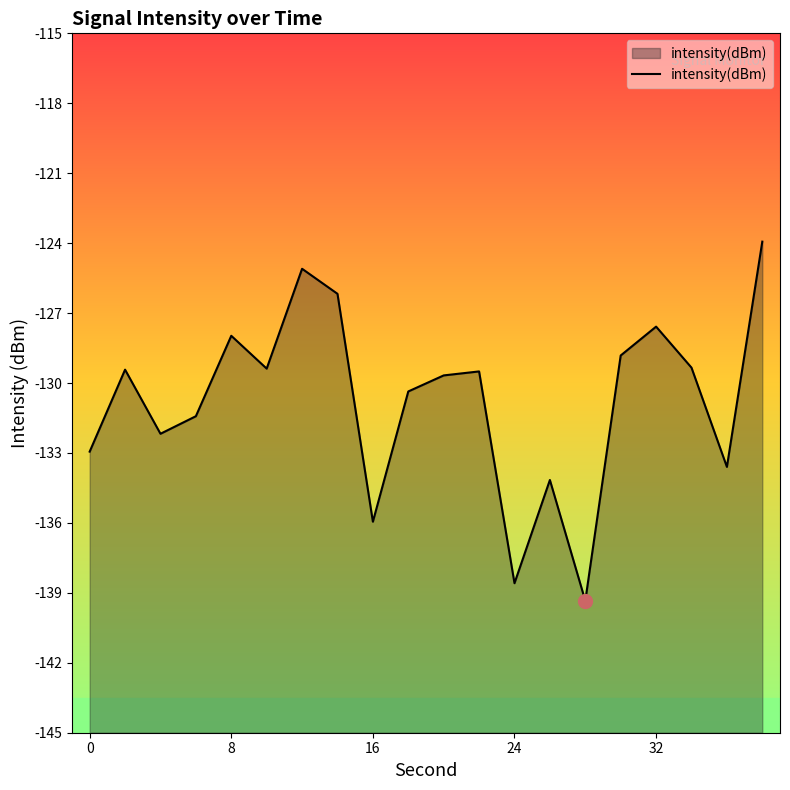

What is the minimum value shown in the chart?

-139.3